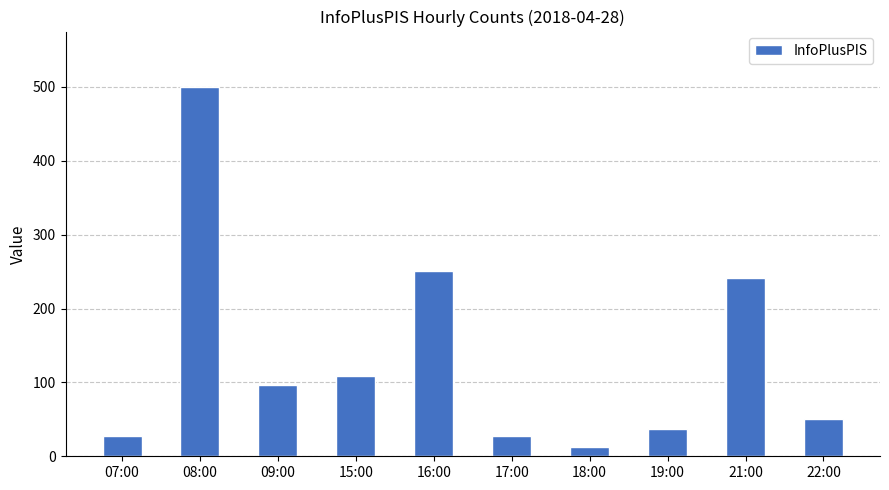

What is the value of the 3rd bar from the left?

96